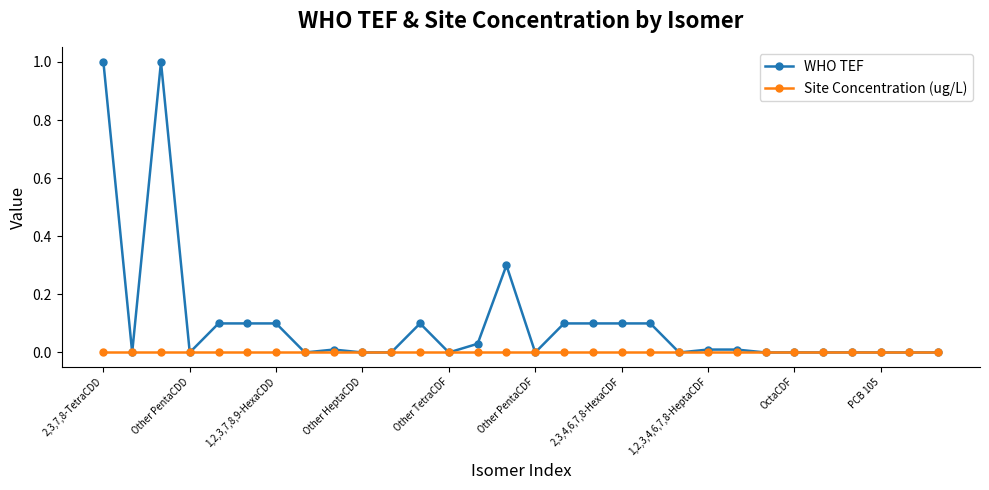

Rank the series by their maximum value, from lowest to highest.

Site Concentration (ug/L), WHO TEF